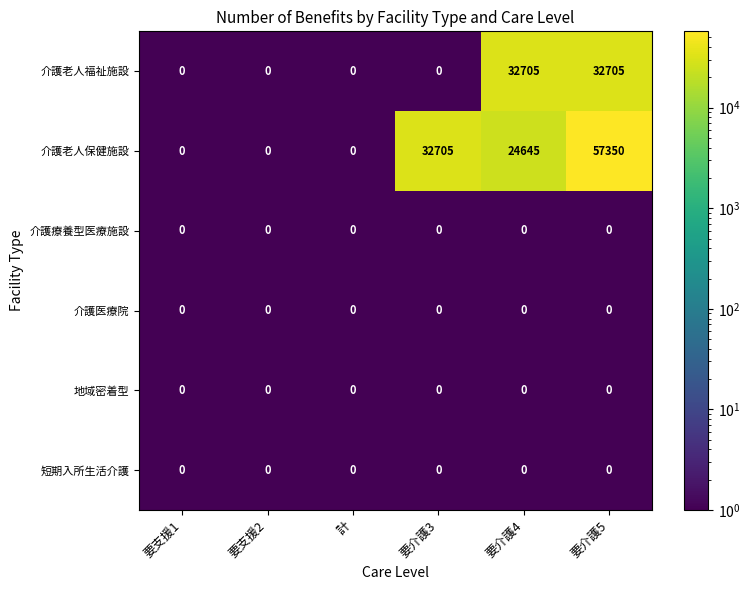

What is the maximum value for 介護老人保健施設?

57350